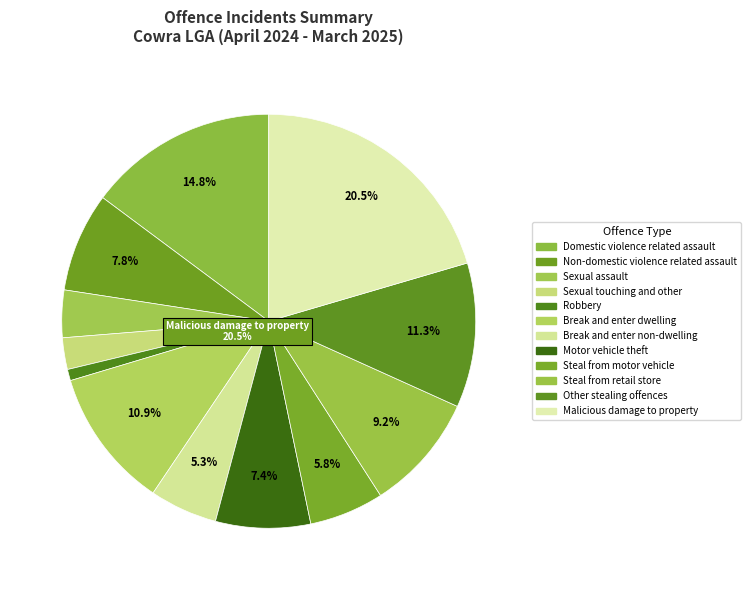

Is there a majority slice in this chart?

No